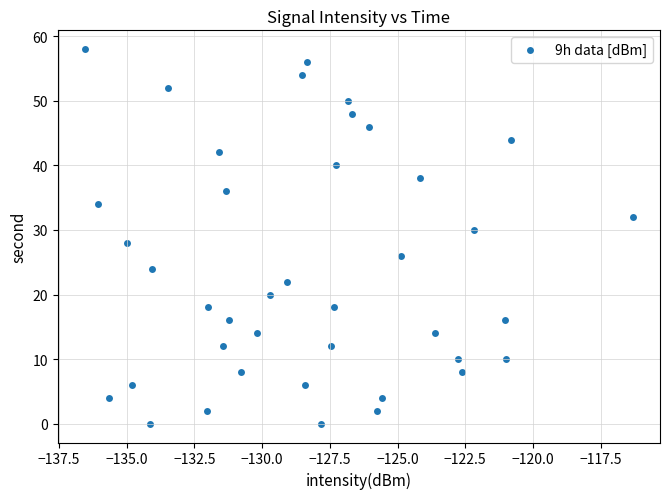

What is the range of Y values (max minus min)?

58